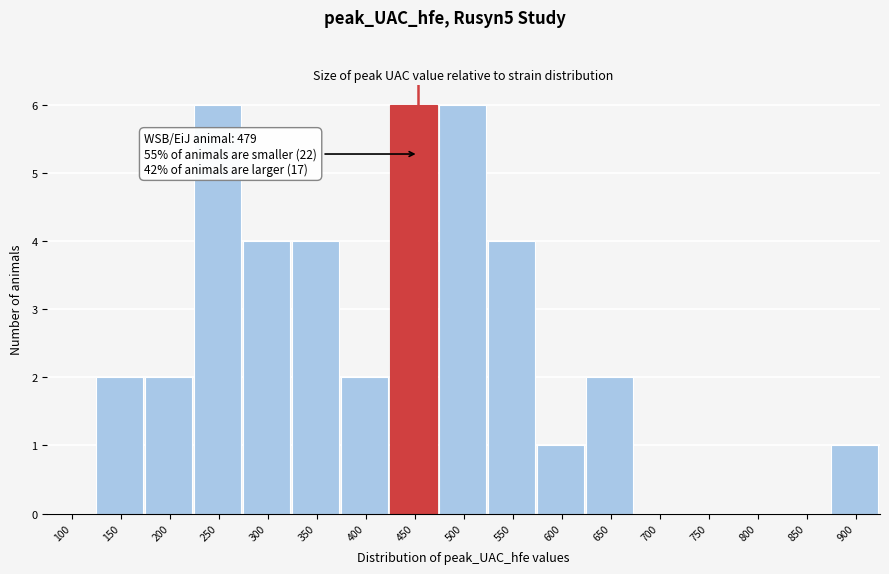

Reading left to right, what are all the values shown in this chart?

100=0	150=2	200=2	250=6	300=4	350=4	400=2	450=6	500=6	550=4	600=1	650=2	700=0	750=0	800=0	850=0	900=1